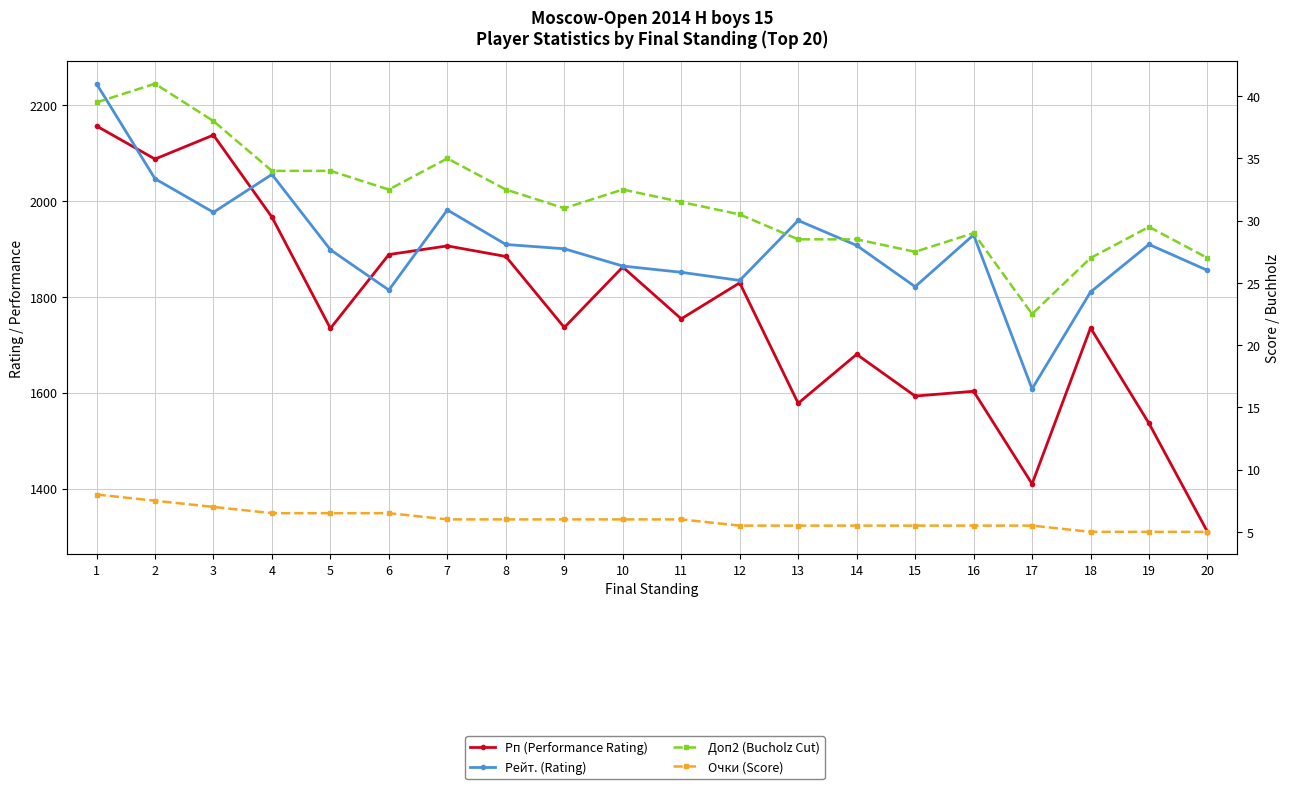

What is the average value of the Рейт. (Rating) series?

1908.5